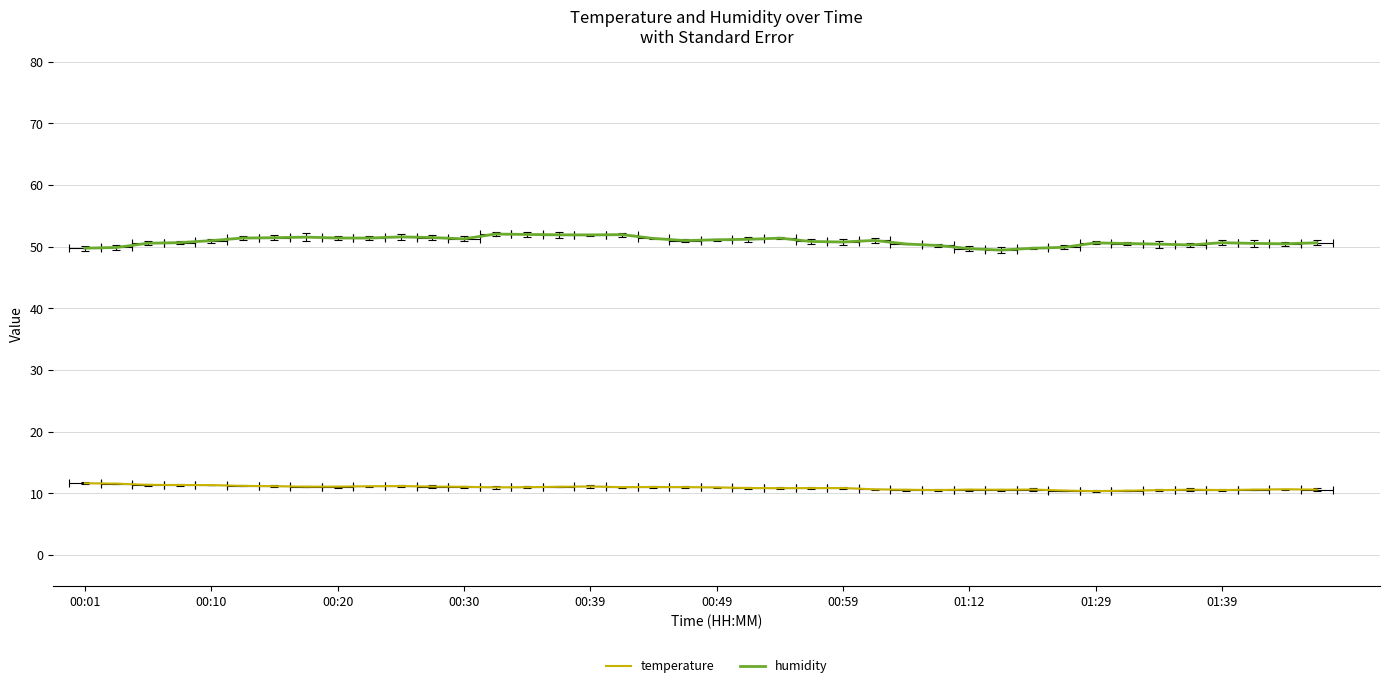

What is the average value of the temperature series?

10.9